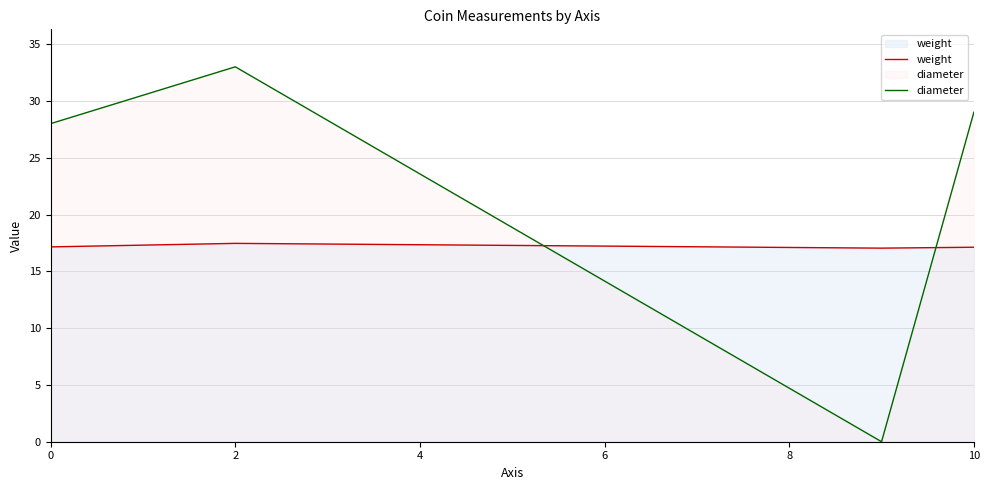

In diameter, how many points are higher than both neighbors (excluding endpoints)?

1